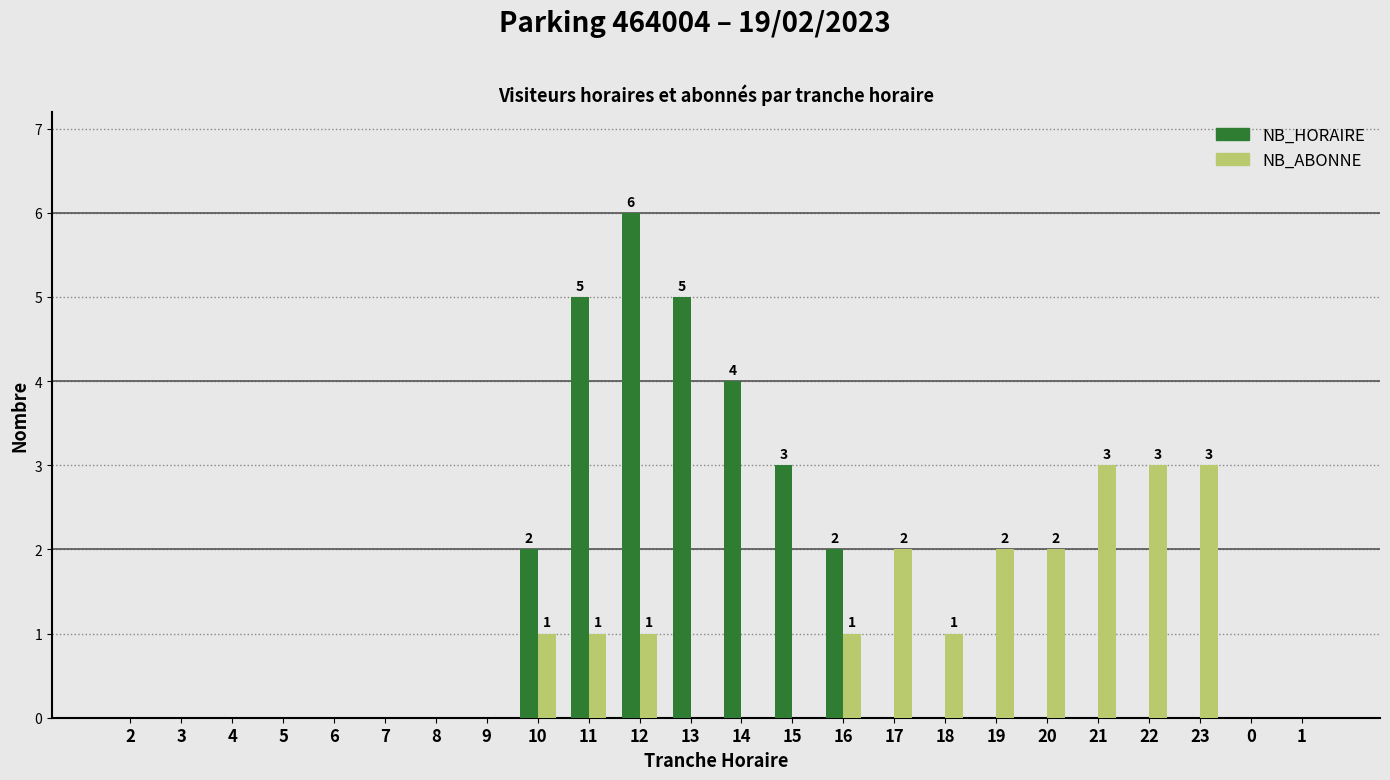

At which category is the sum across all series the highest?

12